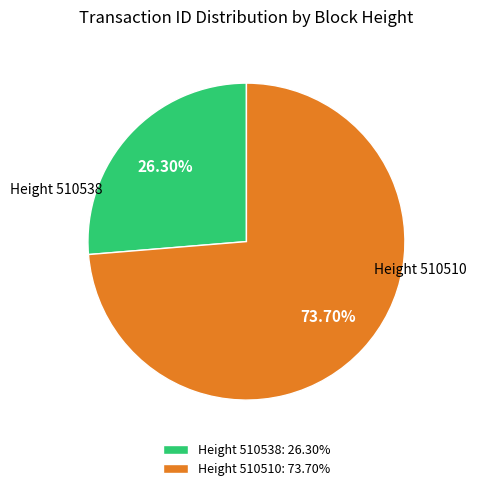

What is the ratio of the value at Height 510510: 73.70% to the value at Height 510538: 26.30%?

2.8